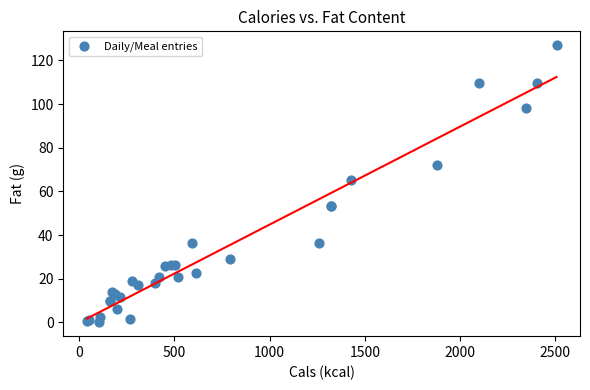

What Y value in the scatter plot is closest to 63?

65.0